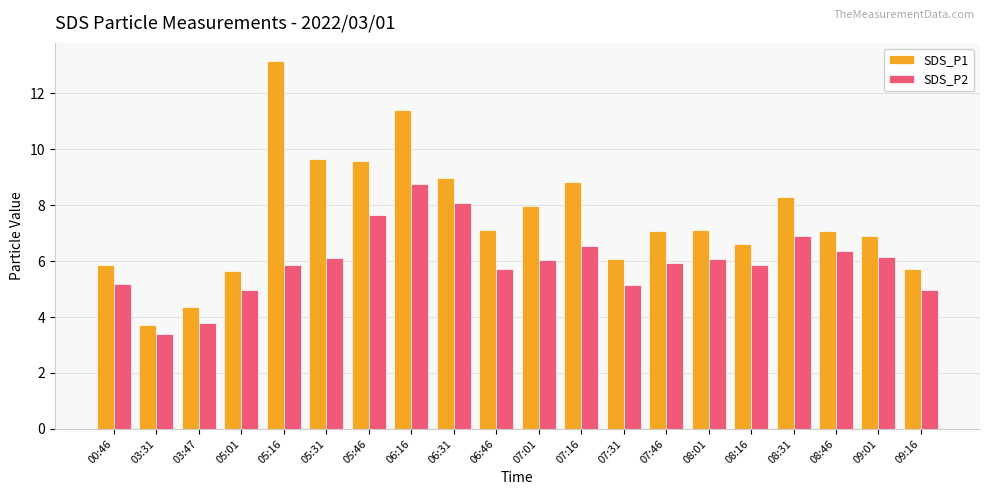

What is the highest value of the SDS_P1 series?

13.2